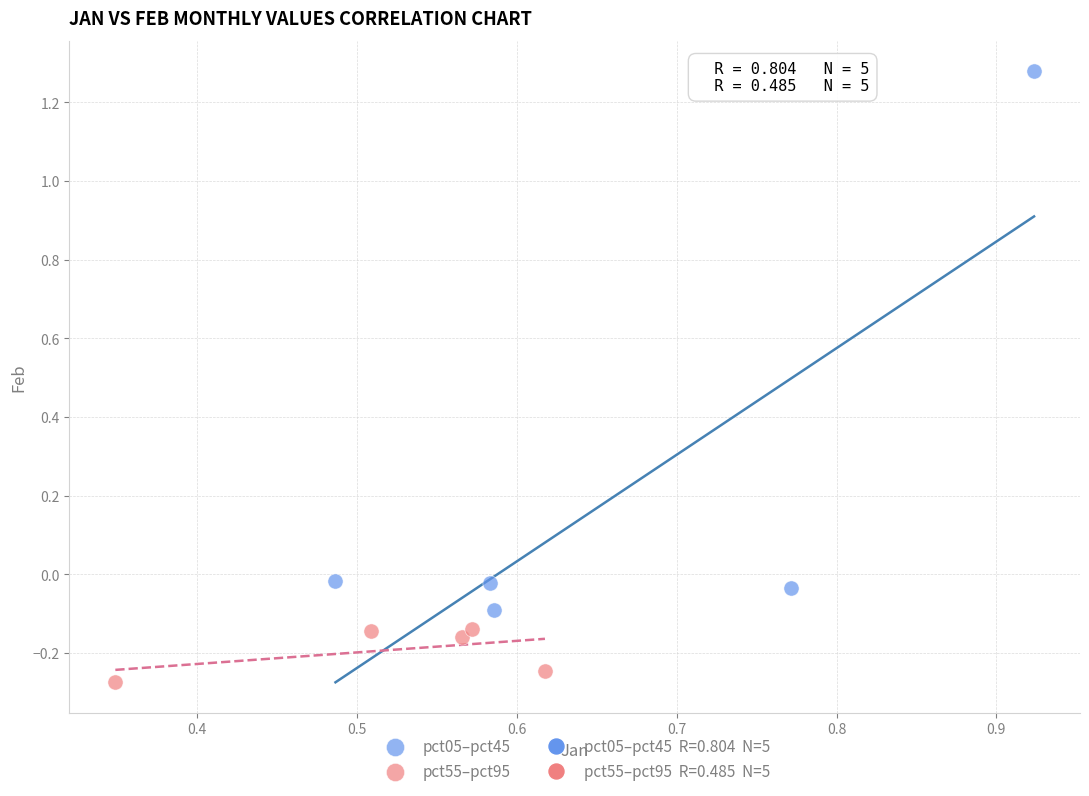

Which series has the largest Y range (max minus min)?

pct05–pct45